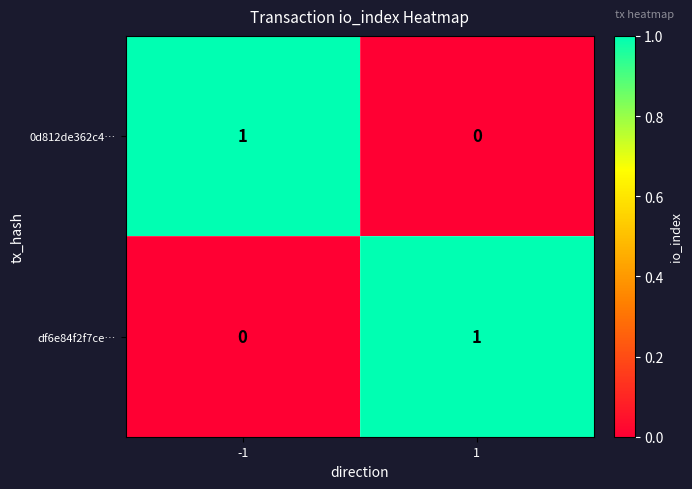

Is it true that df6e84f2f7ce… equals 0 at -1?

True